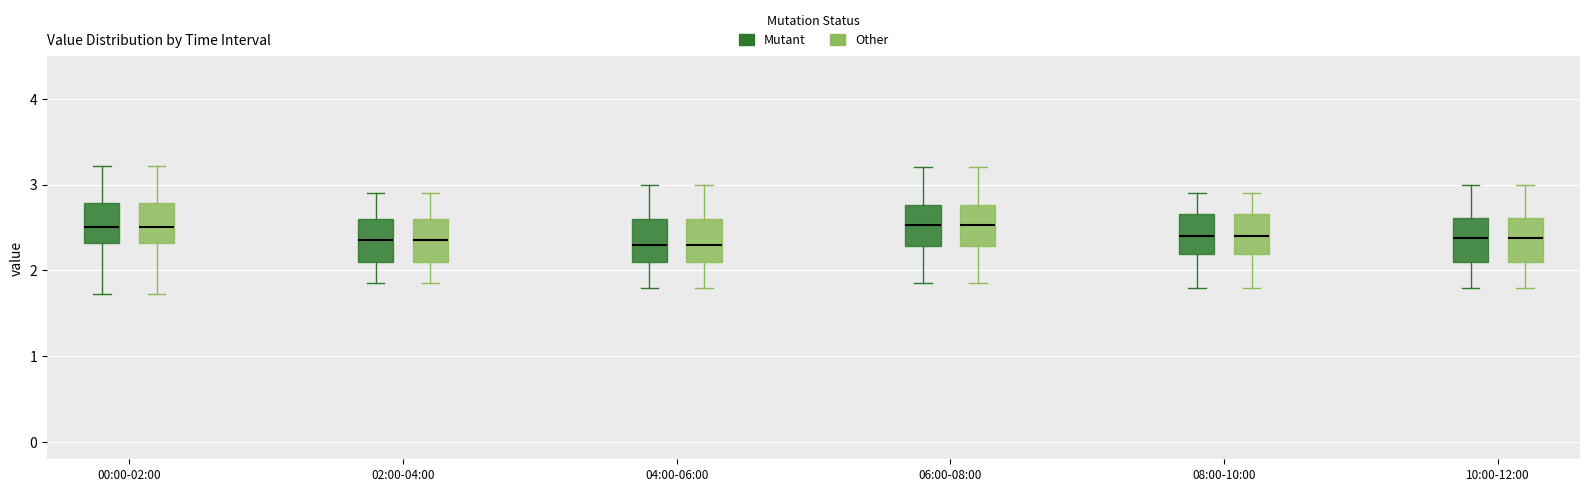

Where does the upper whisker of the box for 02:00-04:00 (Mutant) end on the y-axis? The values are not printed on the chart, so give them approximately, as read against the axis.

2.9